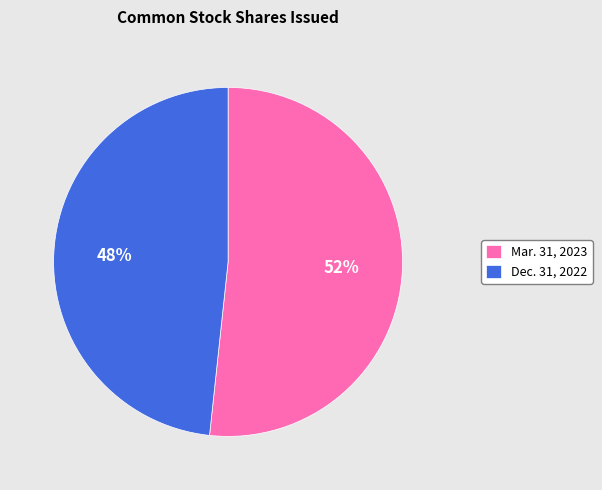

Is the sum of Mar. 31, 2023 and Dec. 31, 2022 greater than half?

Yes